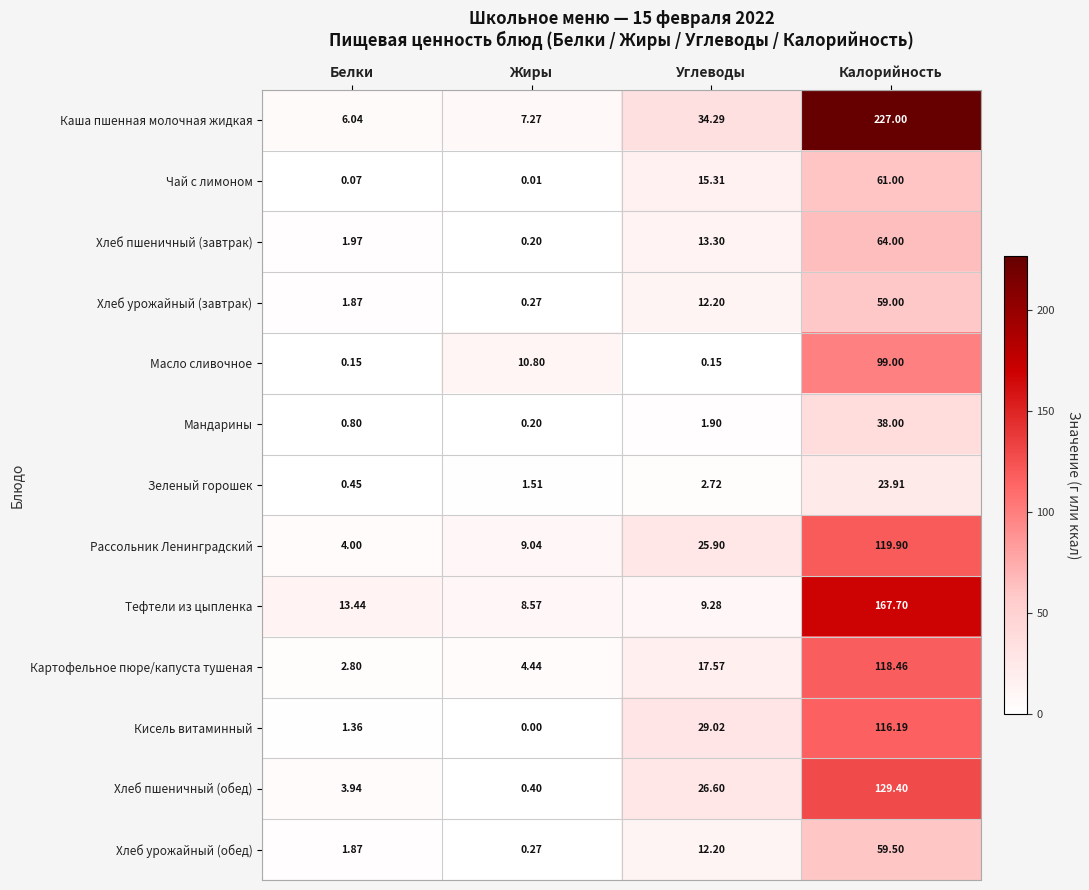

Is the value of Картофельное пюре/капуста тушеная at Жиры greater than the value of Зеленый горошек at Белки?

Yes